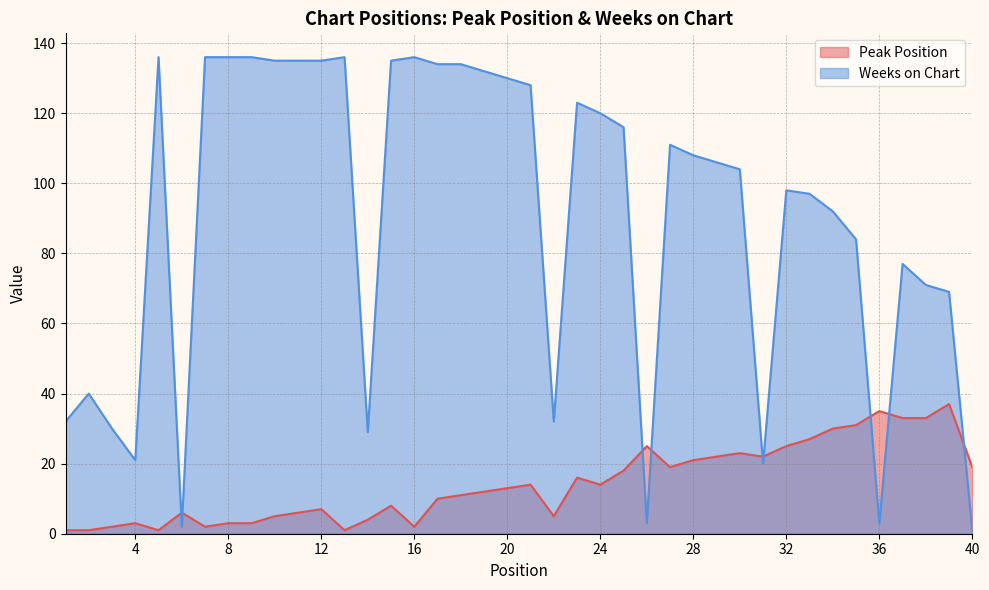

Between which two adjacent categories do Peak Position and Weeks on Chart first intersect?

5 and 6